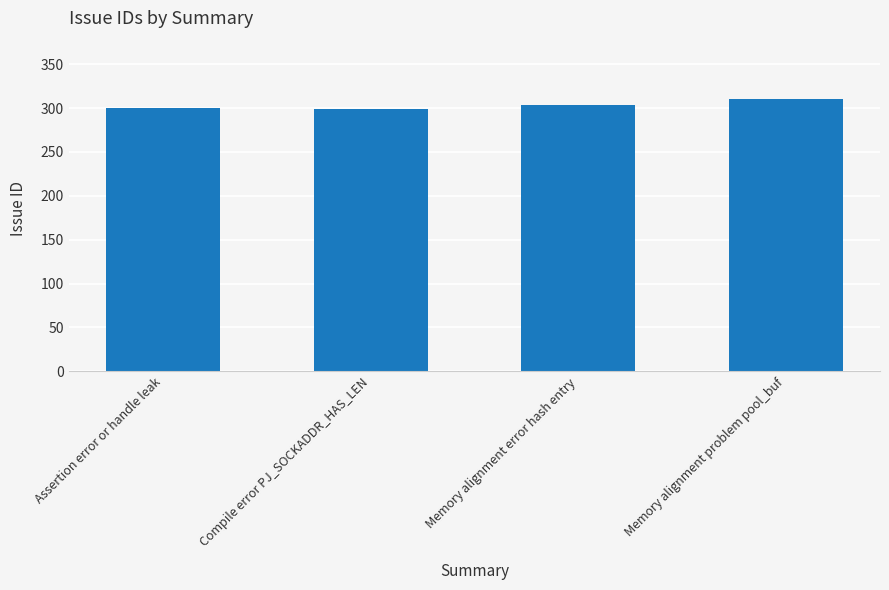

What is the label of the 2nd bar from the right?

Memory alignment error hash entry